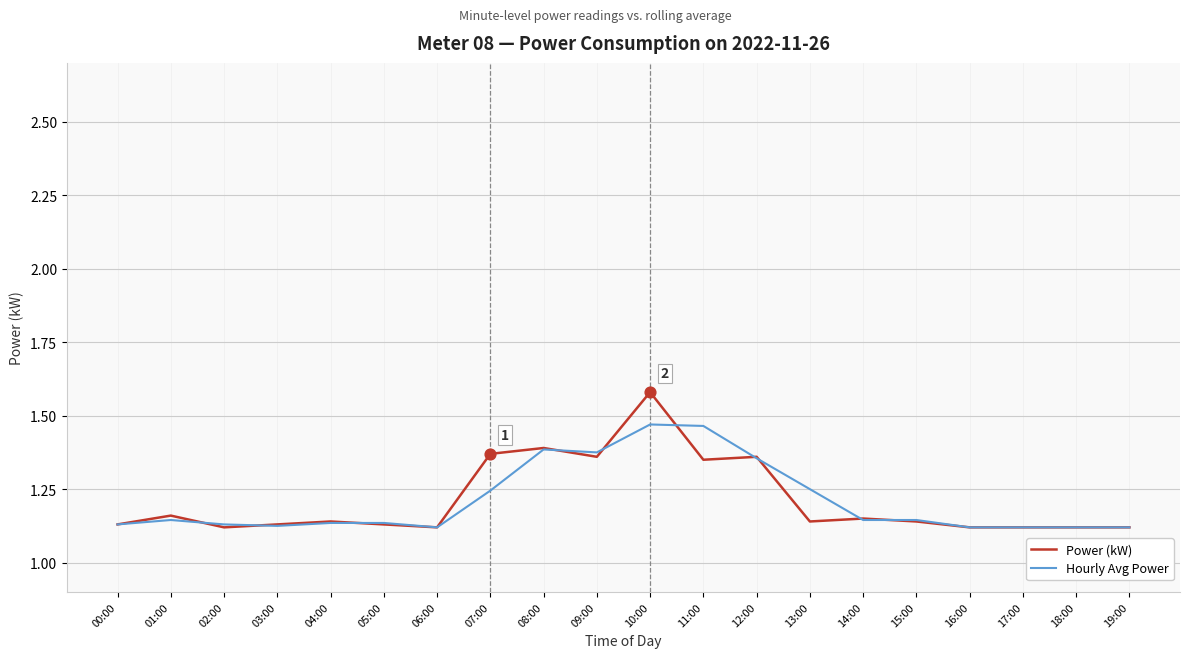

At how many categories does at least one series exceed 1?

20